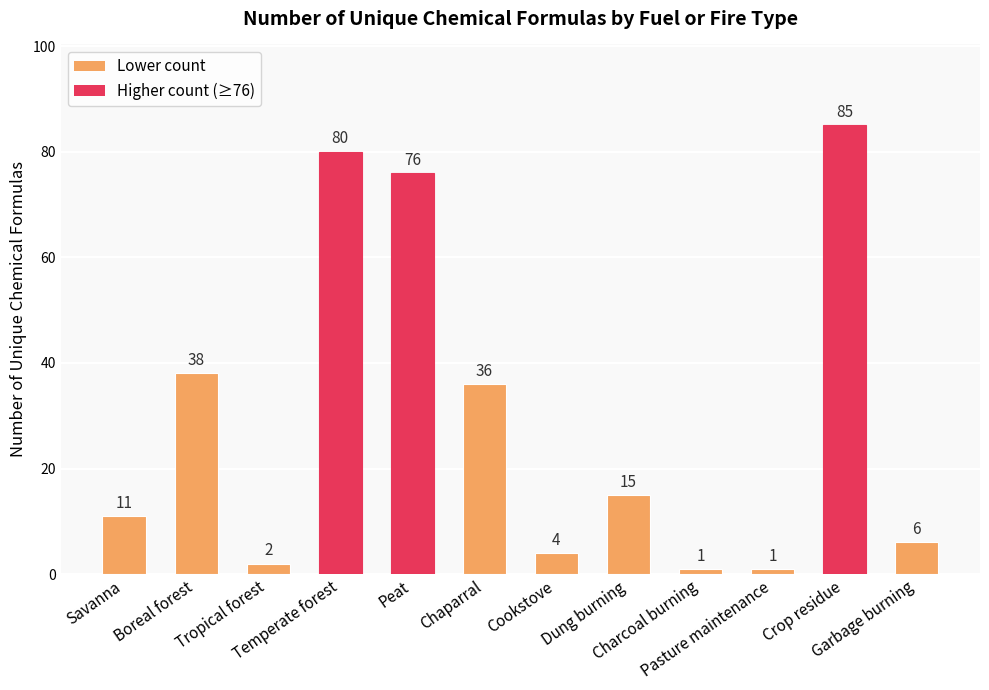

What is the value of the 11th bar from the left?

85